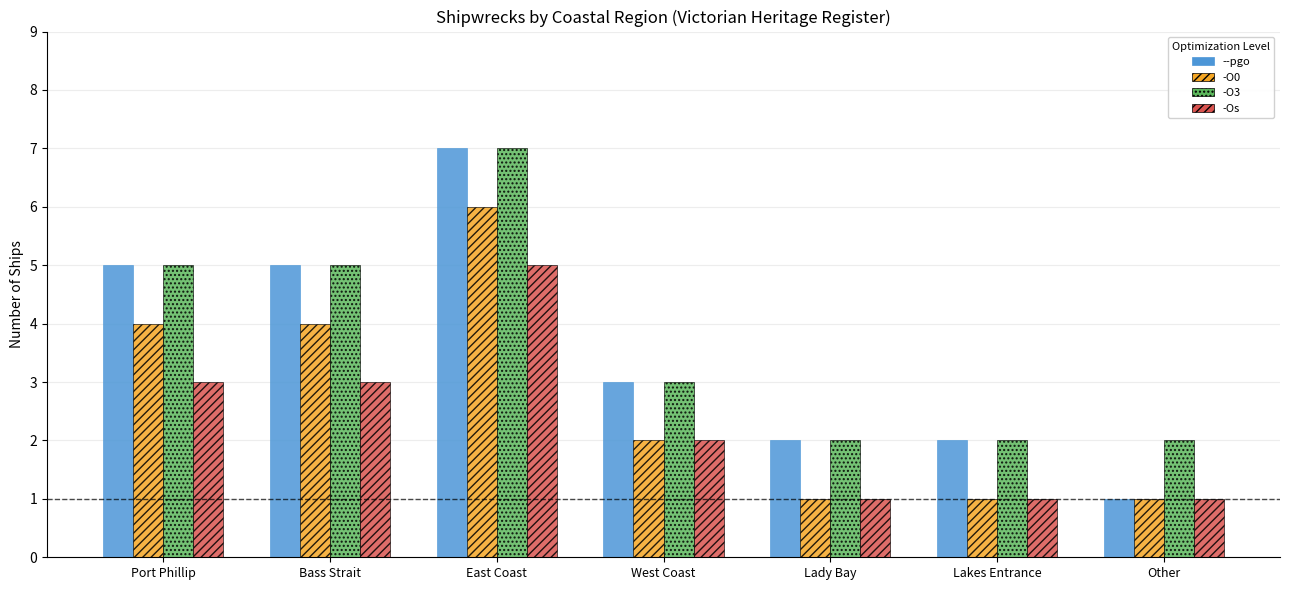

How many data points does each series have?

7